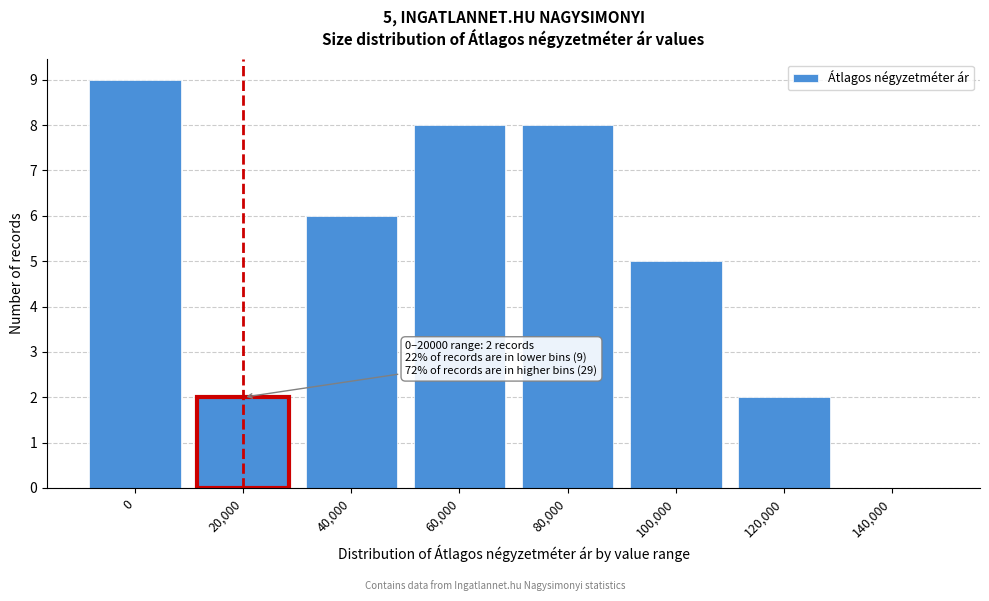

Reading left to right, list all the values displayed in this chart.

0=9	20,000=2	40,000=6	60,000=8	80,000=8	100,000=5	120,000=2	140,000=0